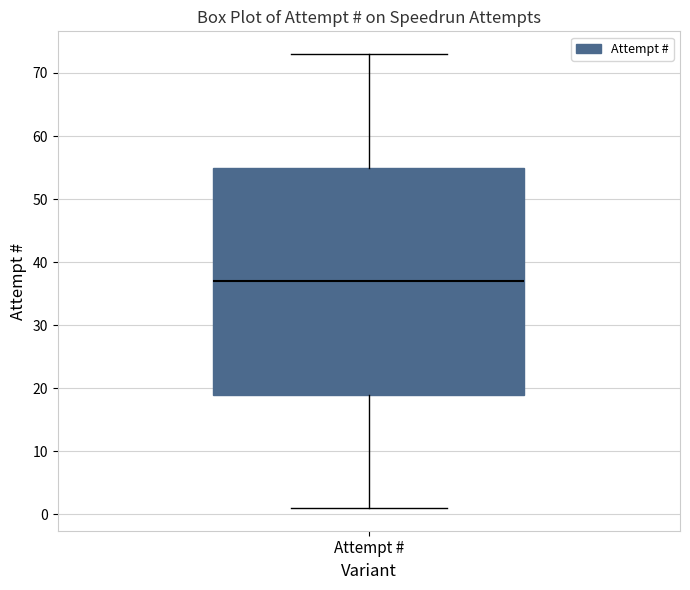

Read this box plot against the y-axis: the position of the median line, the range covered by the box, and the ends of both whiskers. The values are not printed on the chart, so give them approximately, as read against the axis.

median 37, box 19 to 55, whiskers 1 to 73